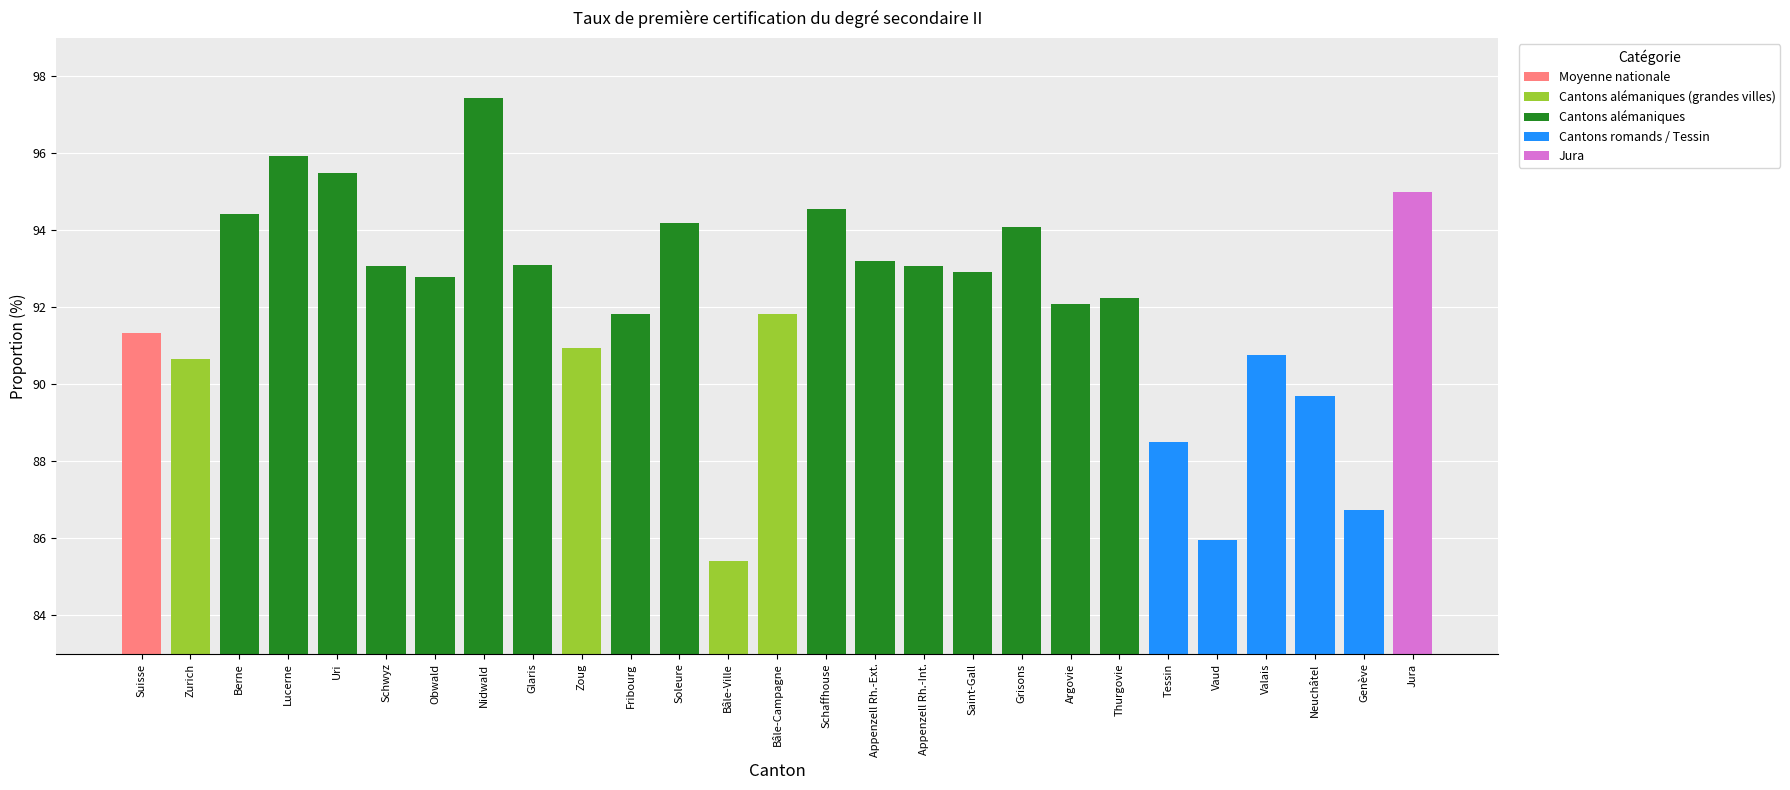

The chart shows a value of 89.7 at Neuchâtel. True or false?

True